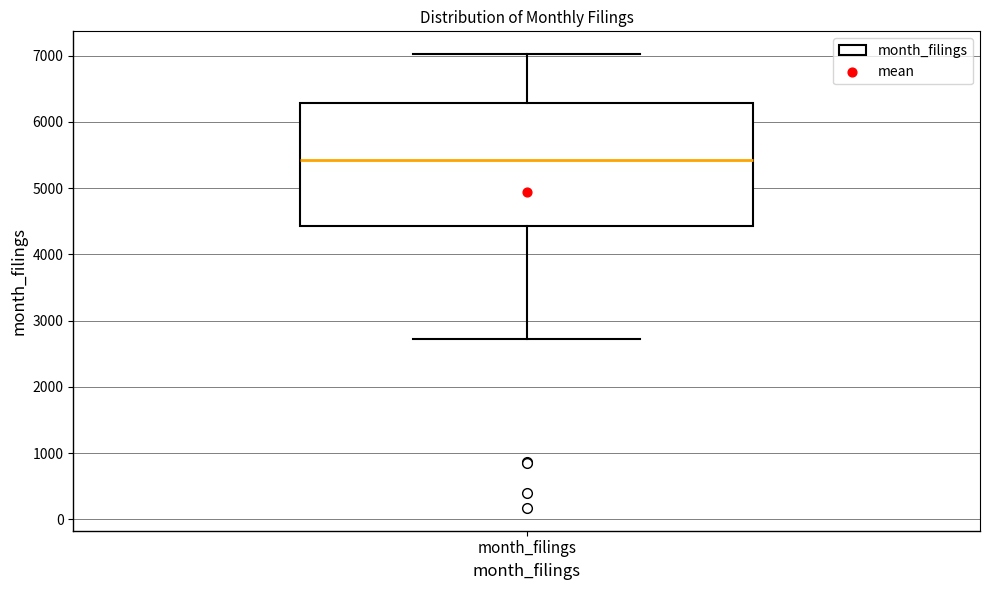

Transcribe this box plot: give where the median line is, the range the box spans, and where the two whiskers end, as read against the y-axis. The values are not printed on the chart, so give them approximately, as read against the axis.

median 5400, box 4400 to 6300, whiskers 2700 to 7000